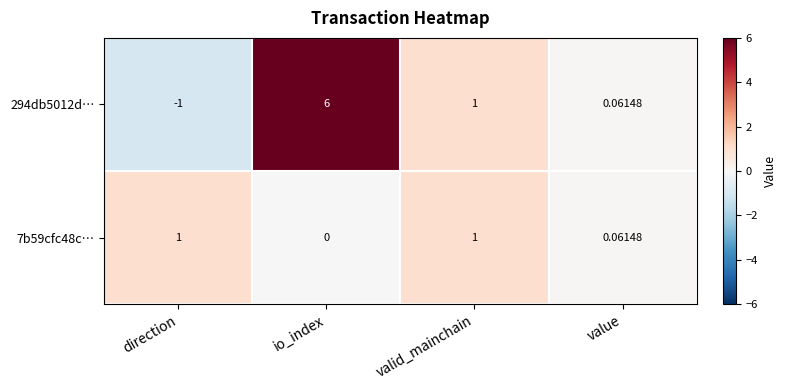

How many distinct data groups are displayed?

2